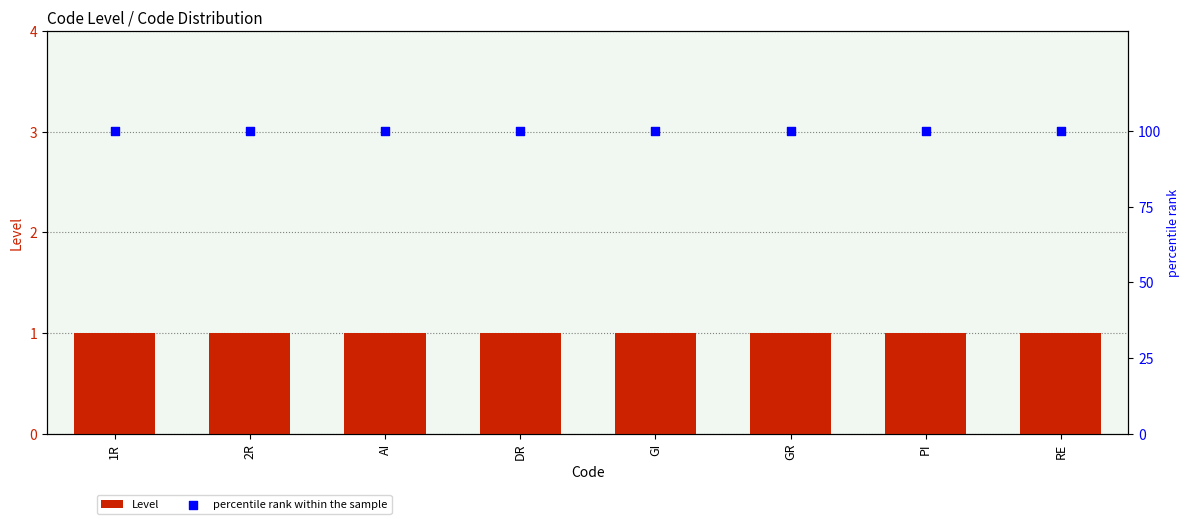

What is the total value across all series at RE?

101